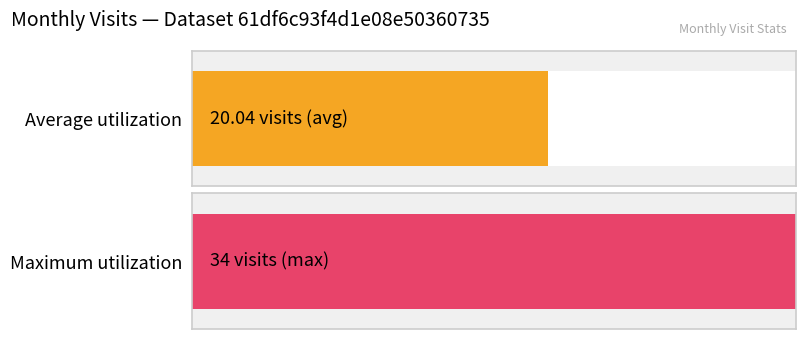

Are the bars grouped side by side (vs. stacked)?

No